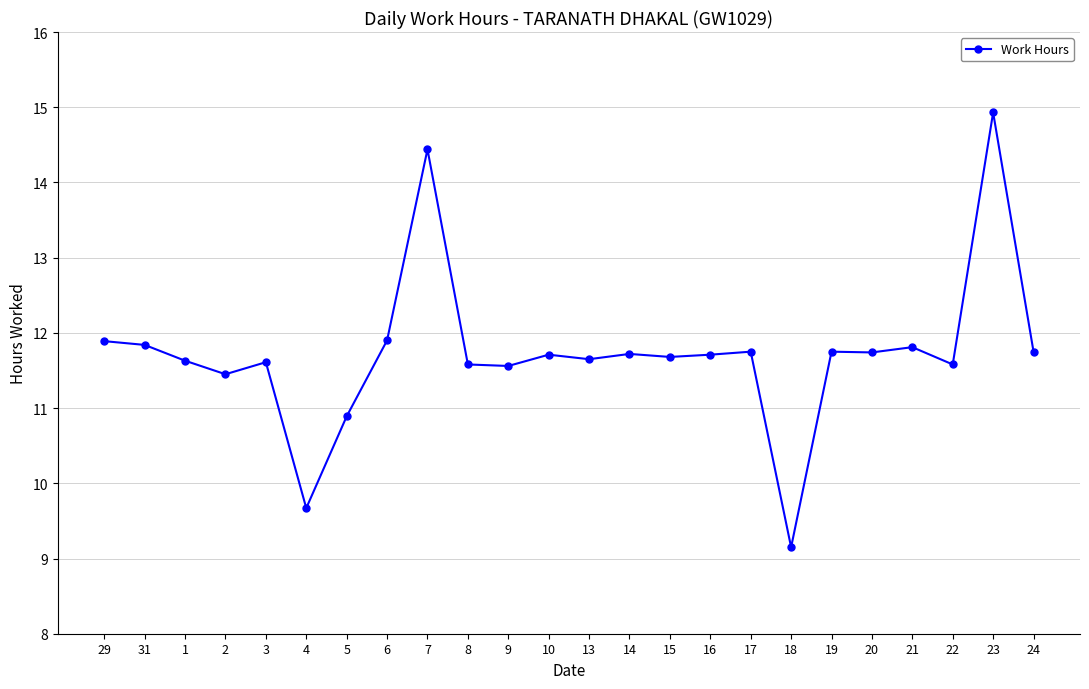

The chart shows a value of 6.0 at 7. True or false?

False